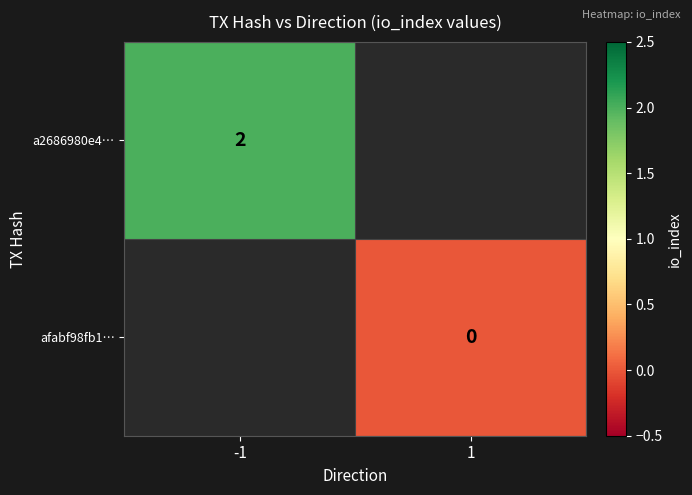

Between 1 and -1, which is larger?

-1